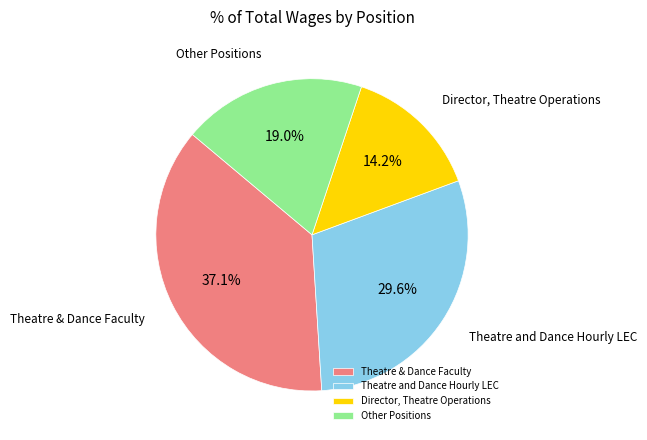

How many segments does this pie chart have?

4